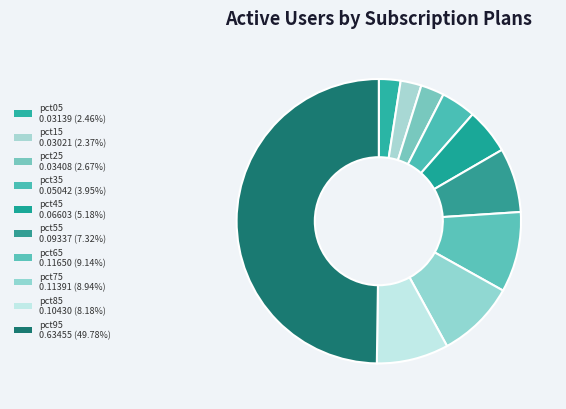

What is the change in value from pct25 to pct75?

+0.1